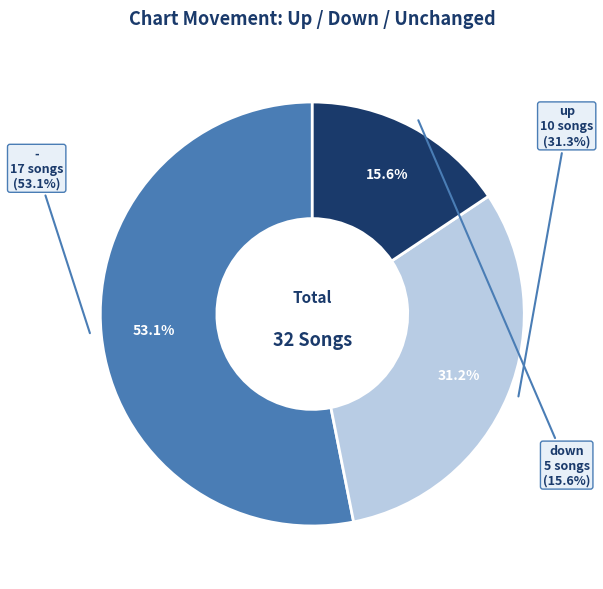

What is the change in value from - to down?

-12